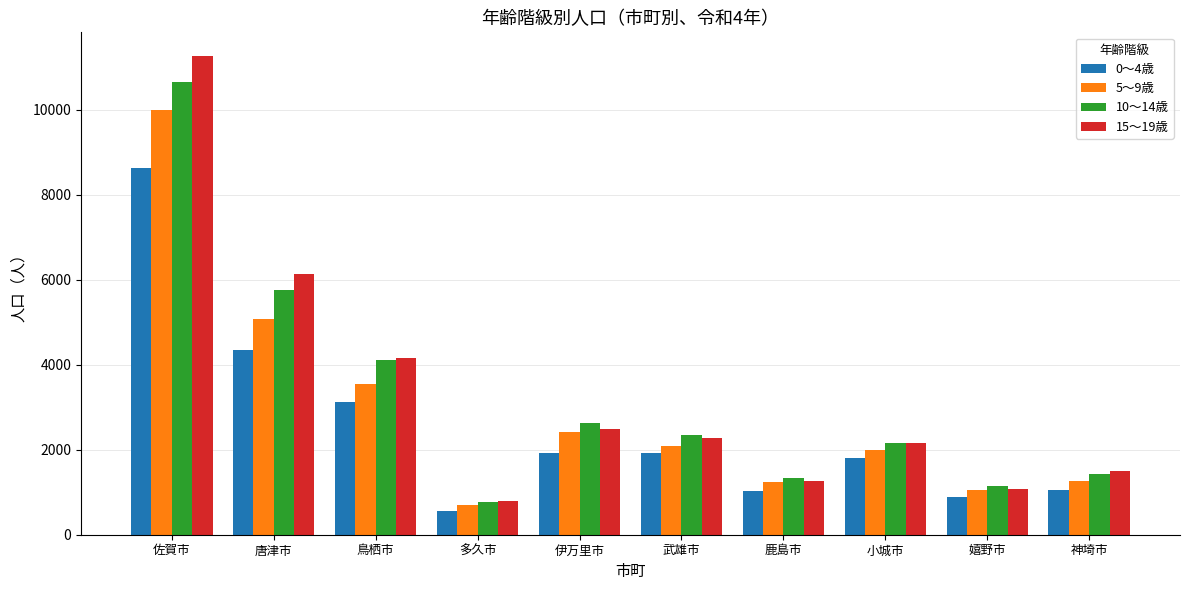

Which series has the largest range (max minus min)?

15～19歳